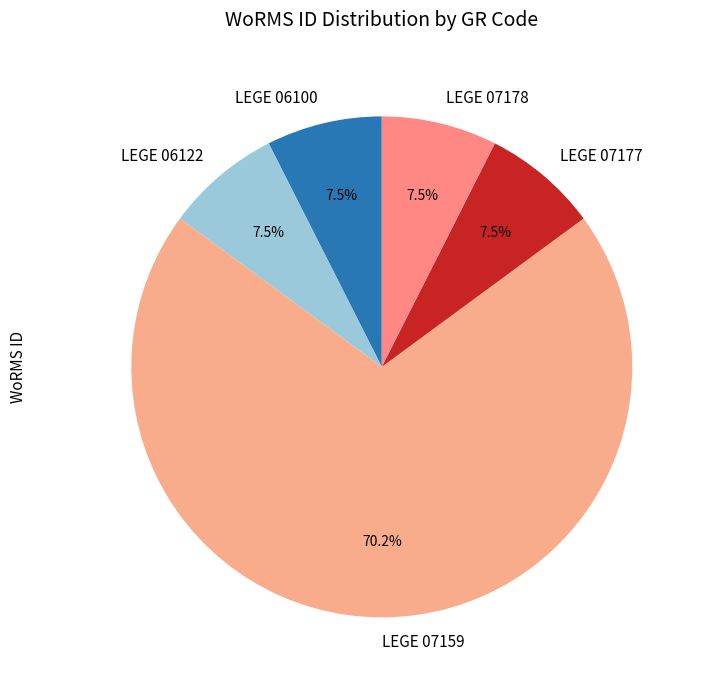

Count the number of slices in the pie.

5